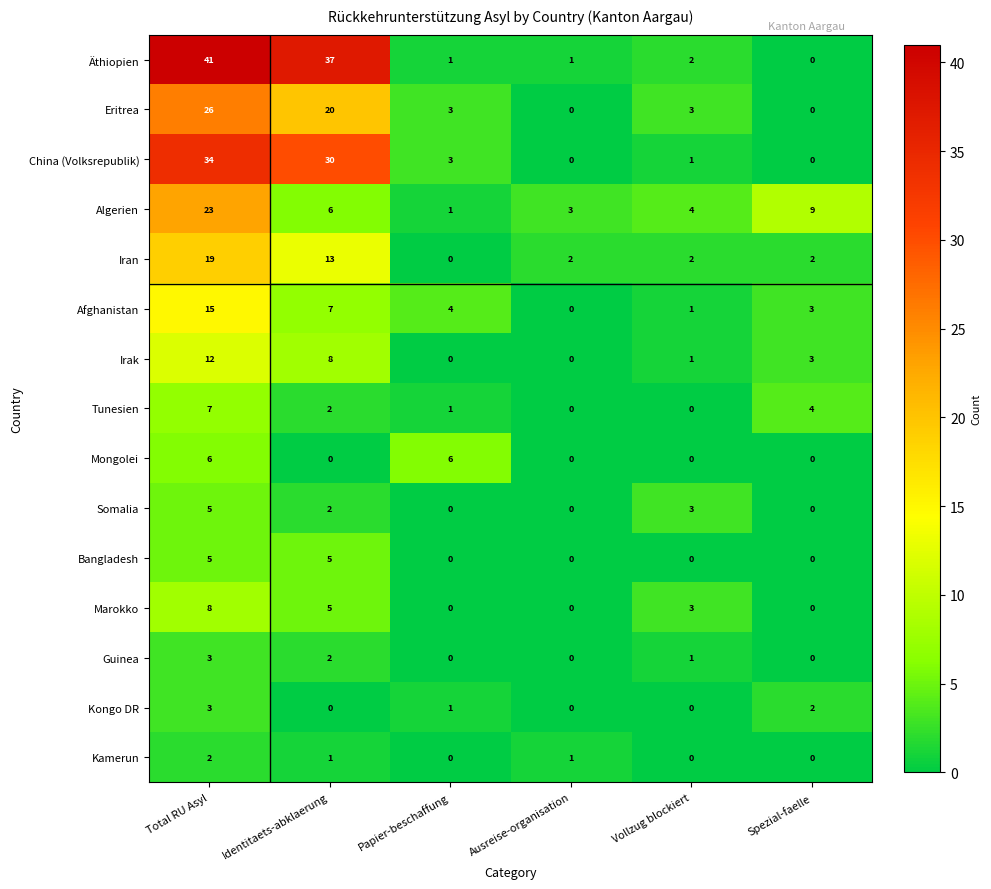

What is the difference between the second highest and minimum values in the Irak series?

8